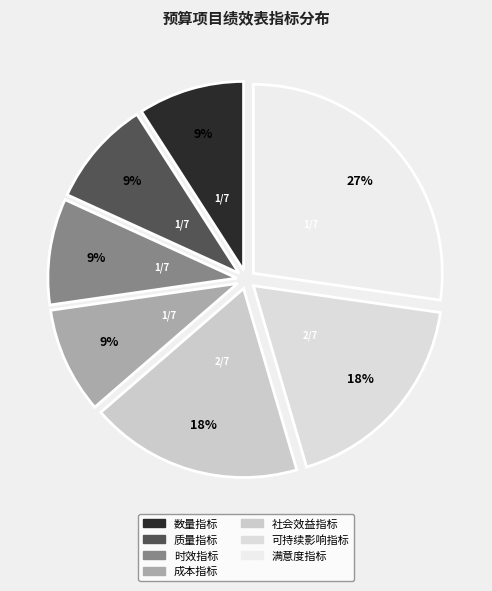

How many segments does this pie chart have?

7